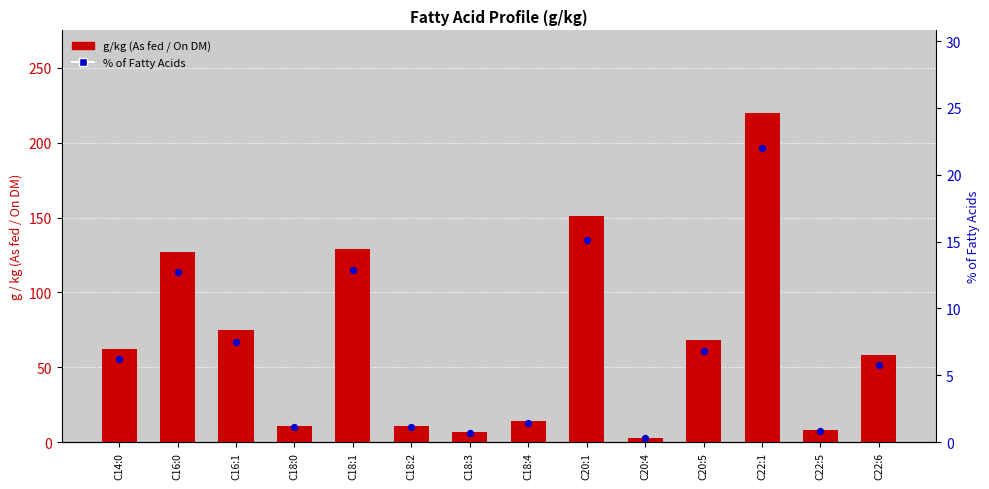

Which series contains the lowest Y value?

% of Fatty Acids